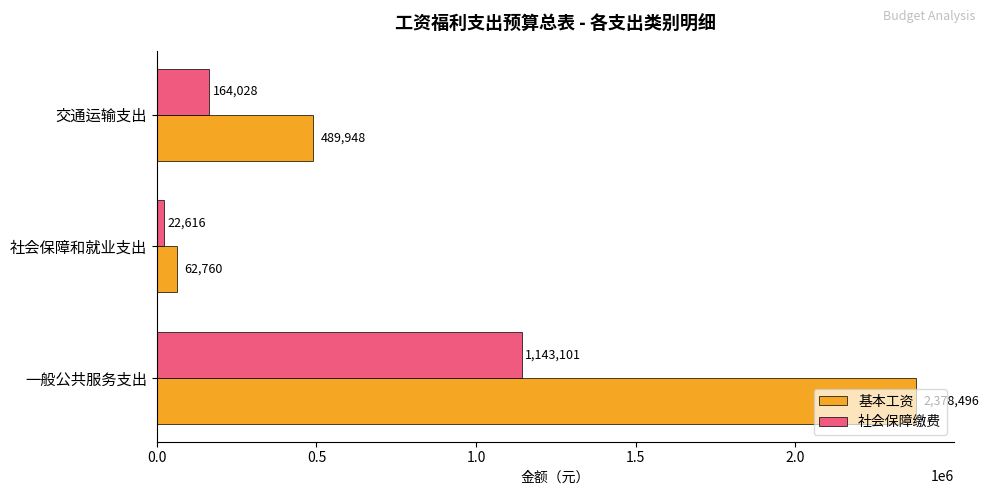

Which series has the largest range (max minus min)?

基本工资